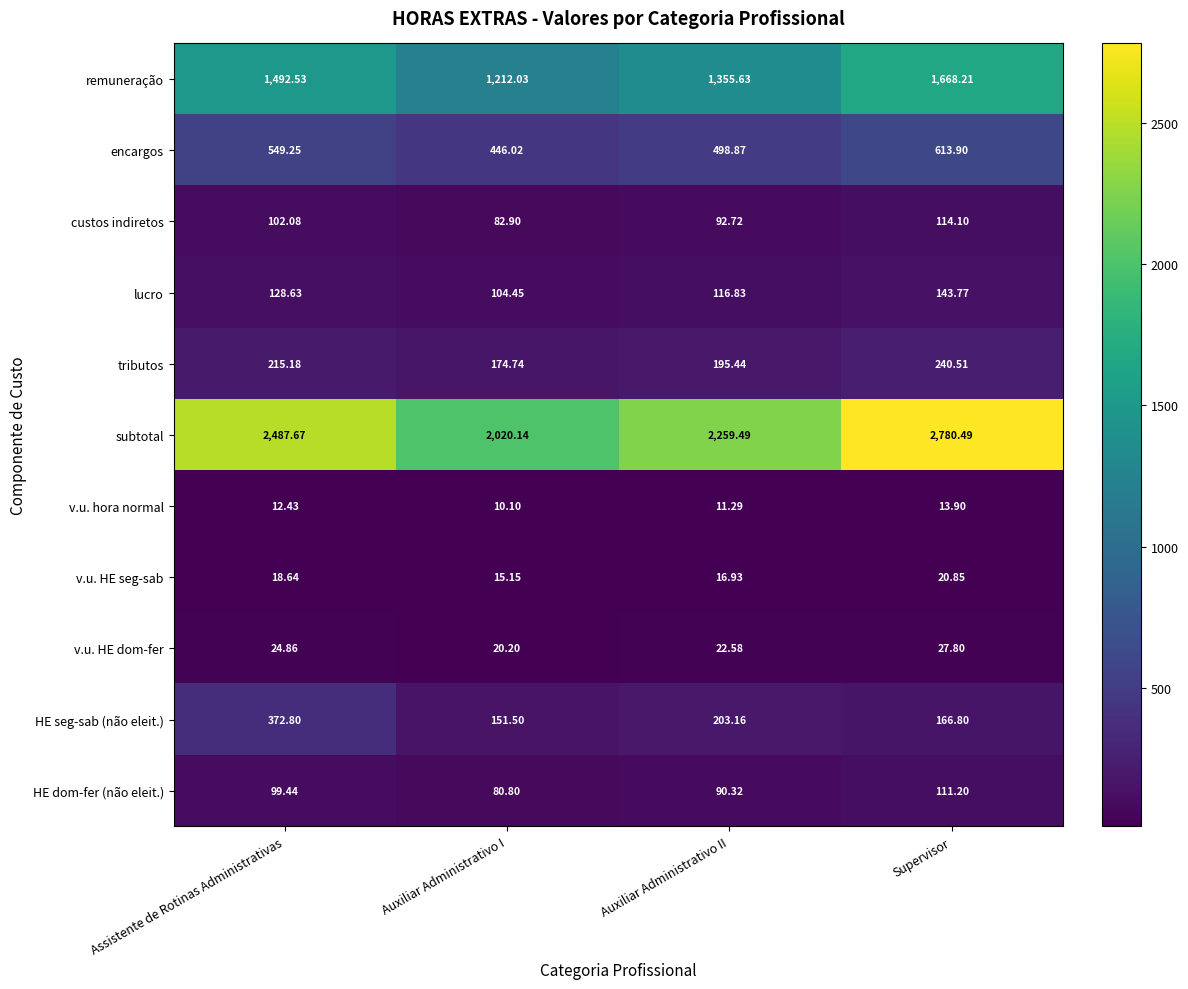

At which category is the sum across all series the highest?

Supervisor